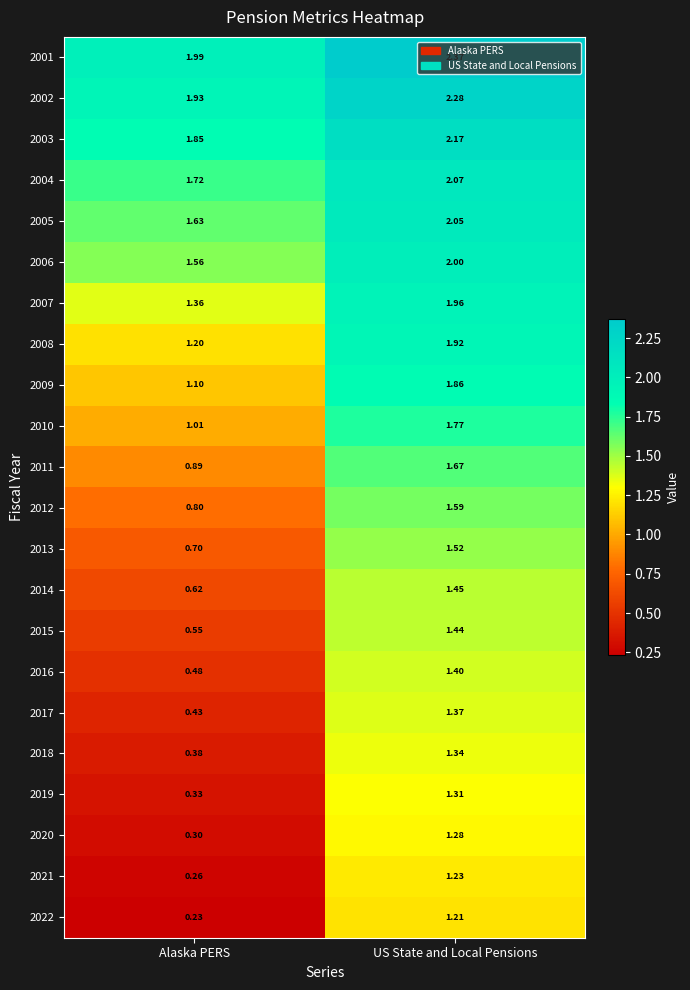

List the labels in order of 2002 value, largest first.

US State and Local Pensions, Alaska PERS